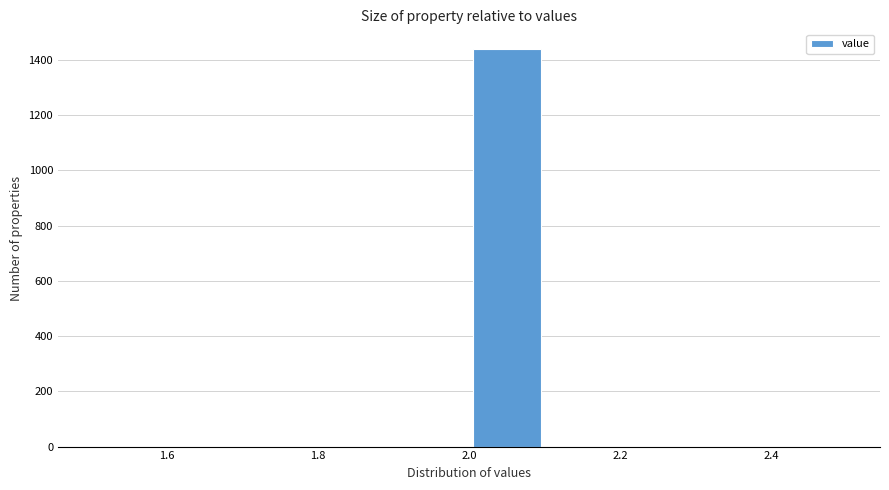

Reading left to right, transcribe this chart: for each bar, give the range it covers on the x-axis and its height. The values are not printed on the chart, so give them approximately, as read against the axis.

1.5 to 1.6: 0
1.6 to 1.7: 0
1.7 to 1.8: 0
1.8 to 1.9: 0
1.9 to 2.0: 0
2.0 to 2.1: 1440
2.1 to 2.2: 0
2.2 to 2.3: 0
2.3 to 2.4: 0
2.4 to 2.5: 0